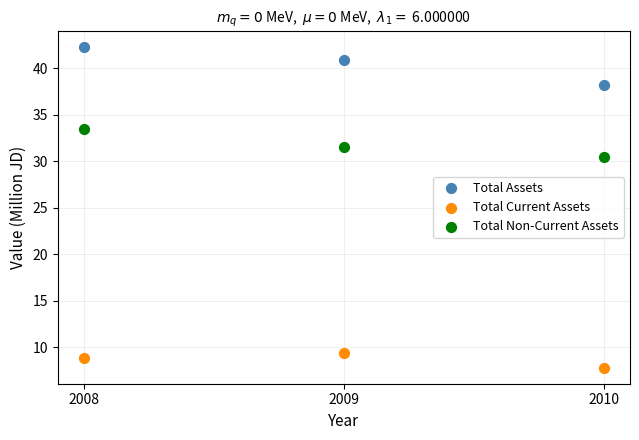

Across all data points, what is the range of Y values (max minus min)?

34.5